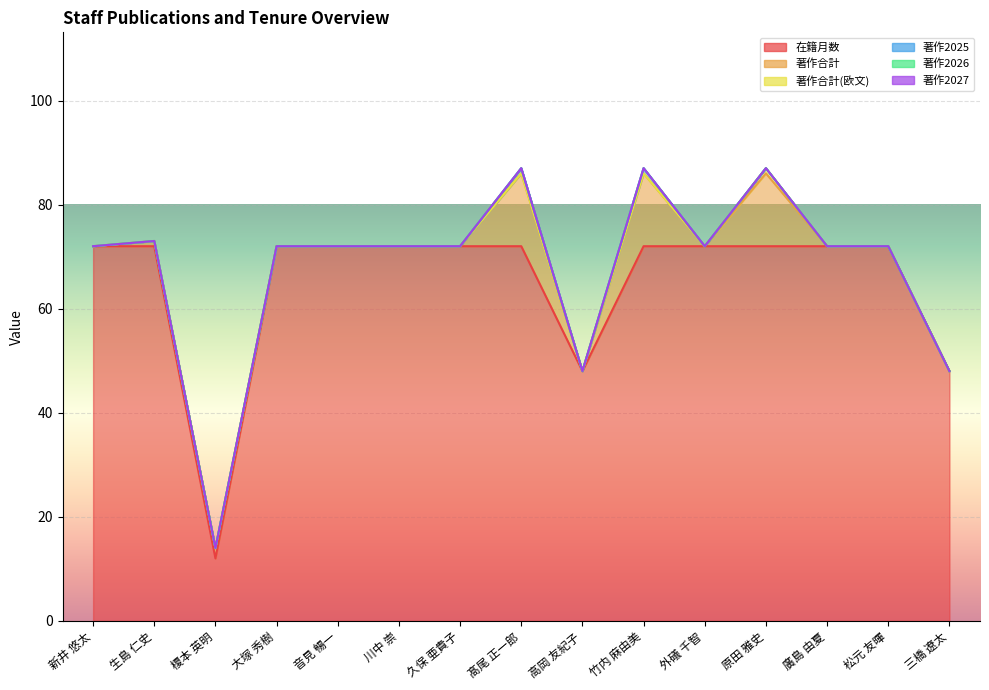

True or false: 著作合計 and 著作2025 cross at least once.

False